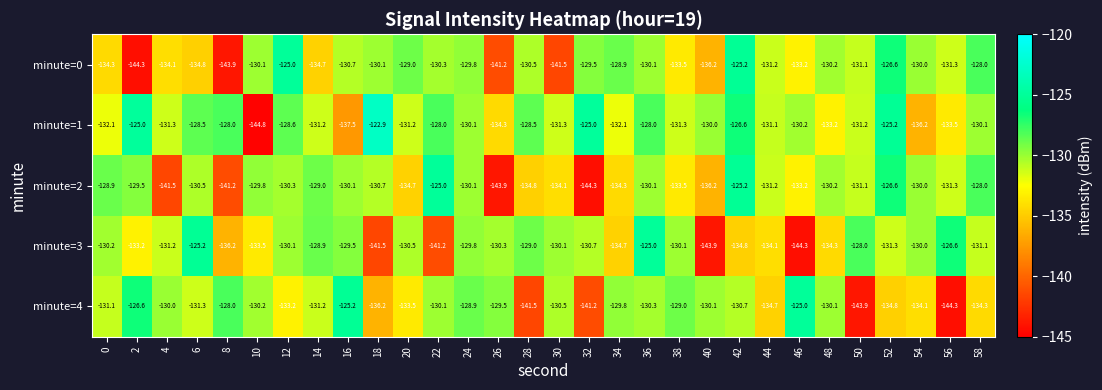

True or false: minute=1 has a value of -144.8 at 10.

True